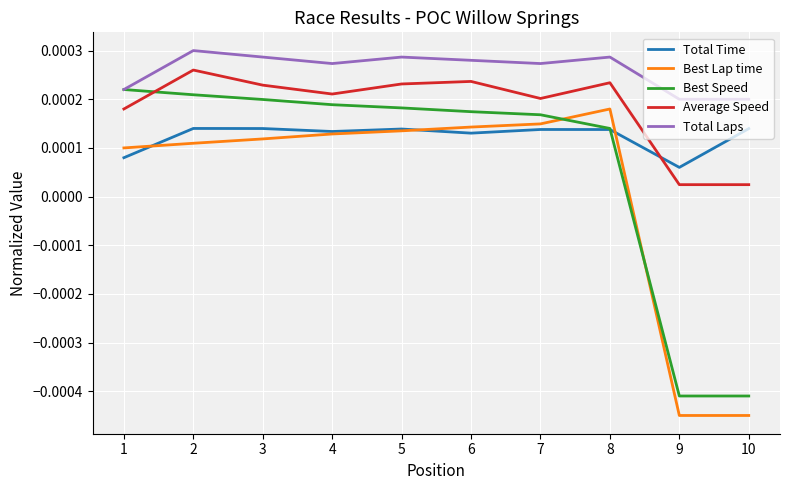

In Average Speed, how many points are higher than both neighbors (excluding endpoints)?

3